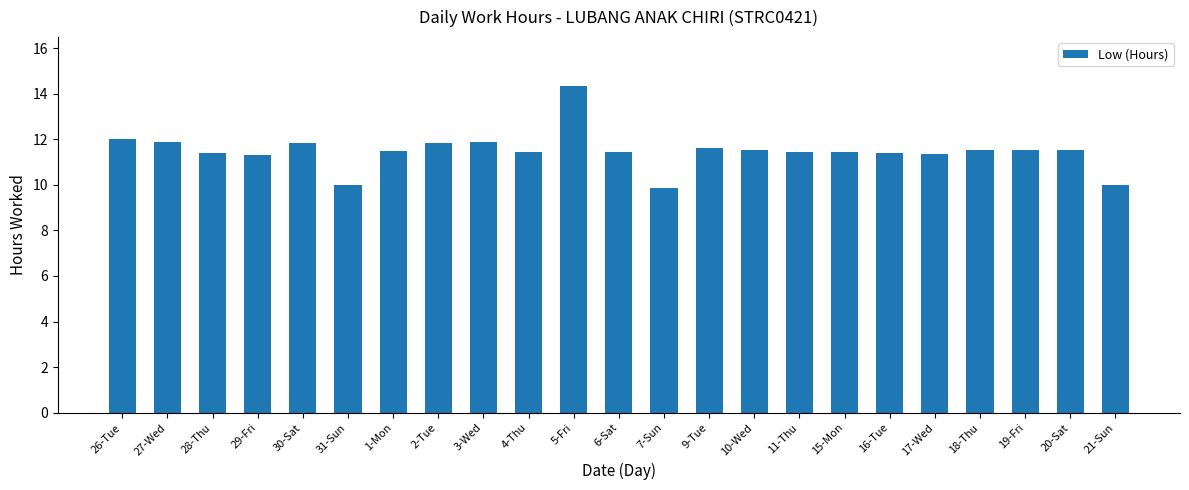

What is the difference between the maximum and minimum values?

4.5